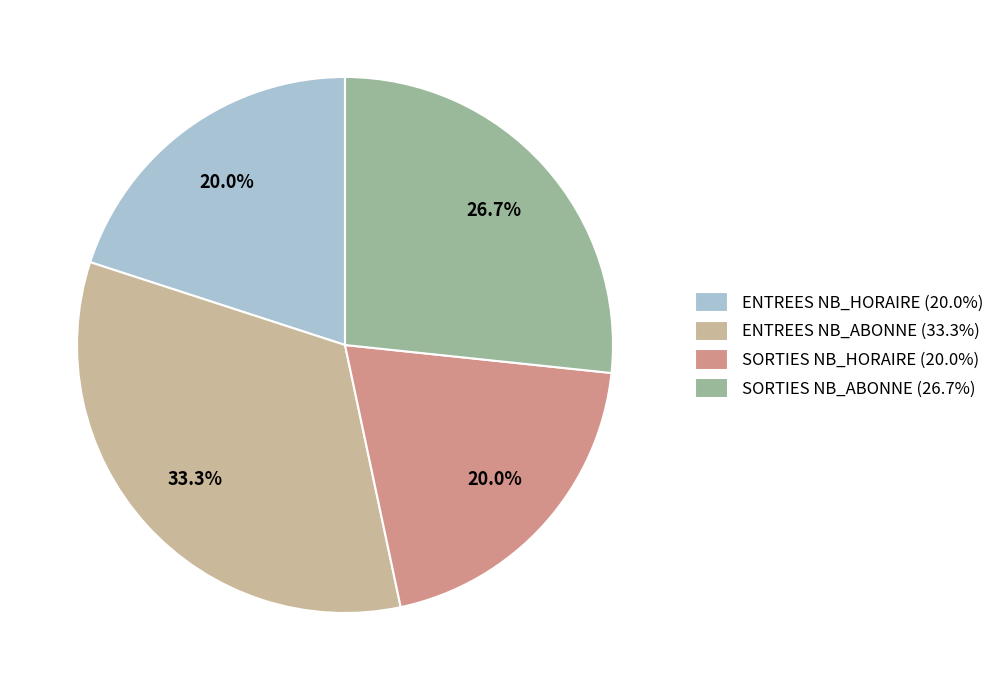

Approximately how many times larger is the value at ENTREES NB_HORAIRE (20.0%) compared to SORTIES NB_ABONNE (26.7%)?

0.7